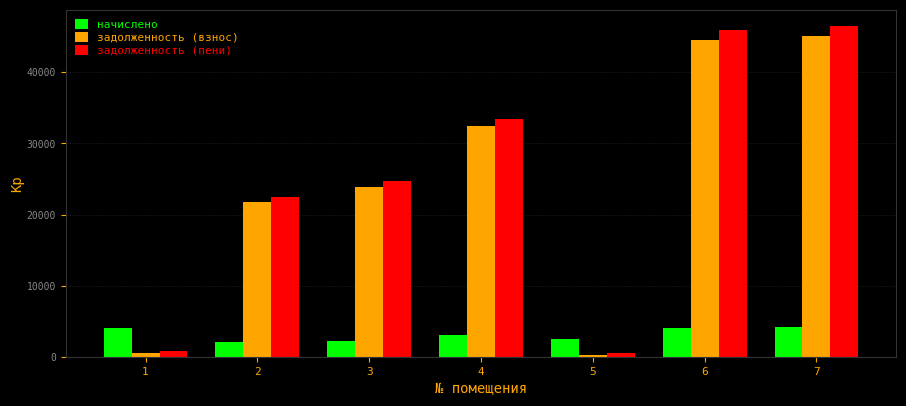

At how many categories does at least one series exceed 40810?

2